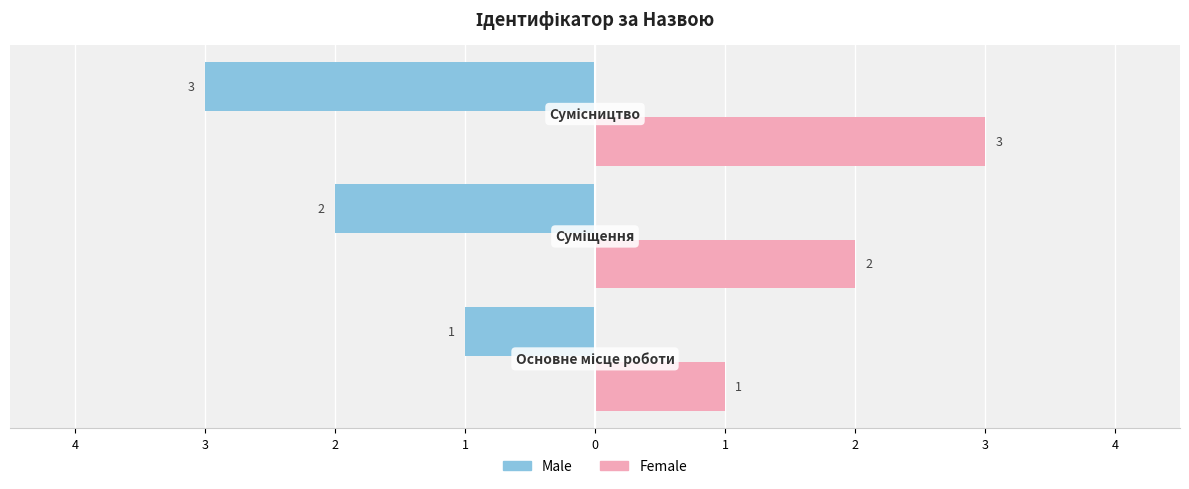

Reading right to left, extract all data points from this chart.

Male: -3	-2	-1
Female: 3	2	1